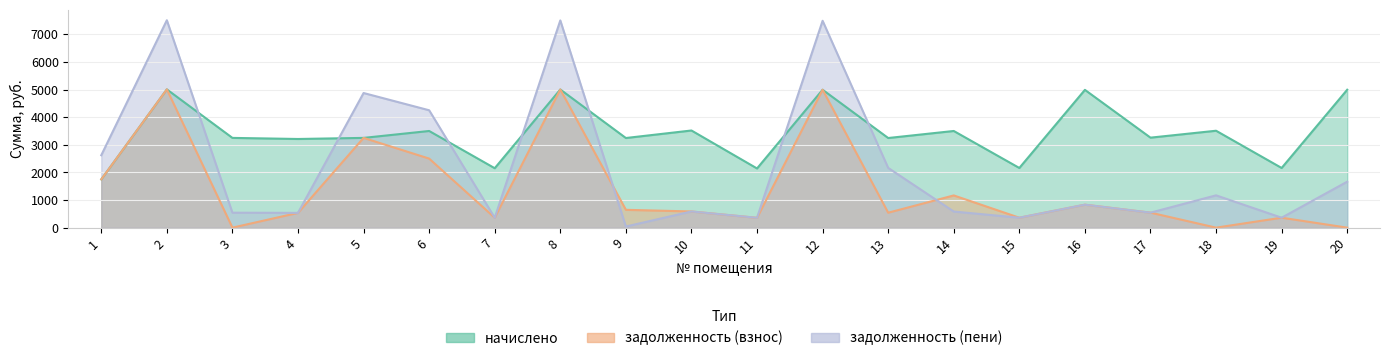

Which category has the highest value in the задолженность (пени) series?

2